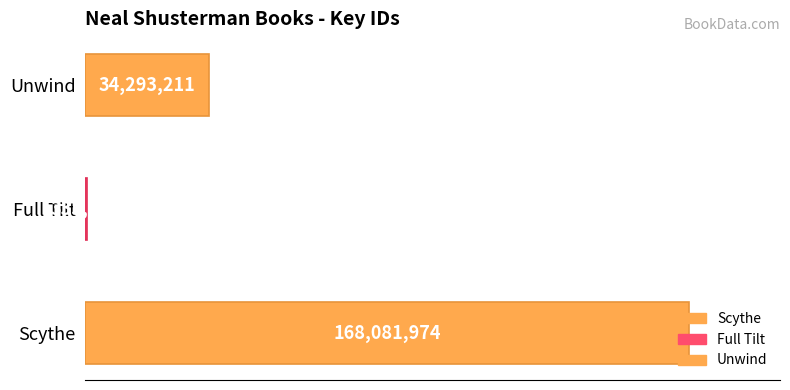

What value does the data have at Unwind?

34293211